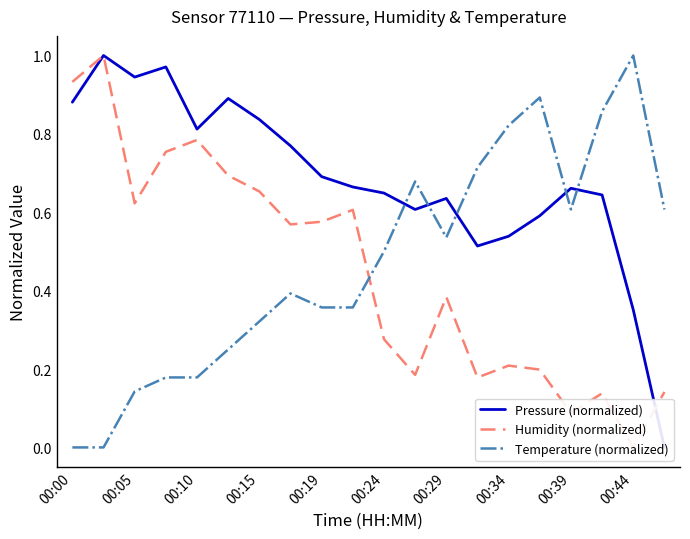

What is the sum of all Humidity (normalized) values?

9.0